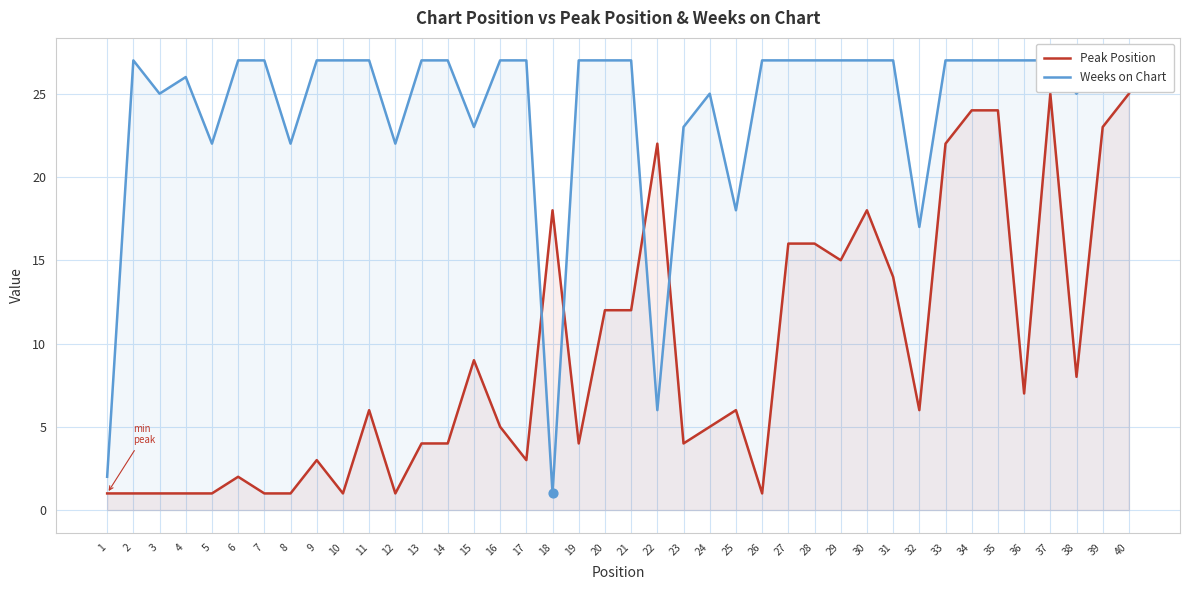

Which series has the largest total across all categories?

Weeks on Chart